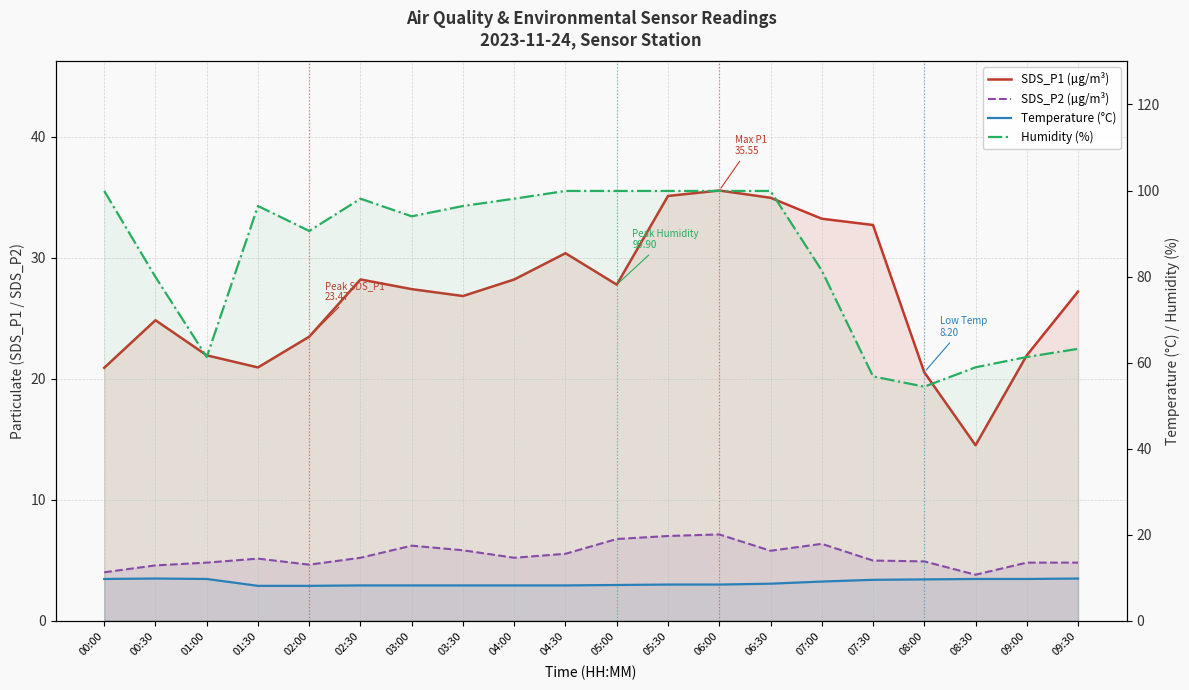

Which series has the largest range (max minus min)?

Humidity (%)